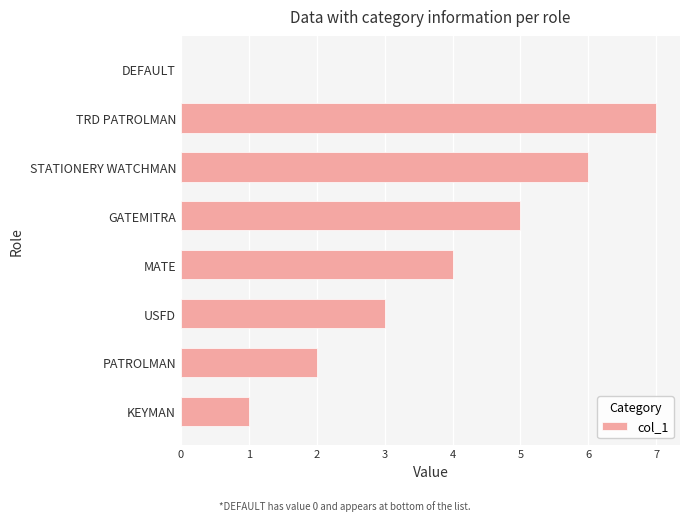

What is the maximum value shown in the chart?

7